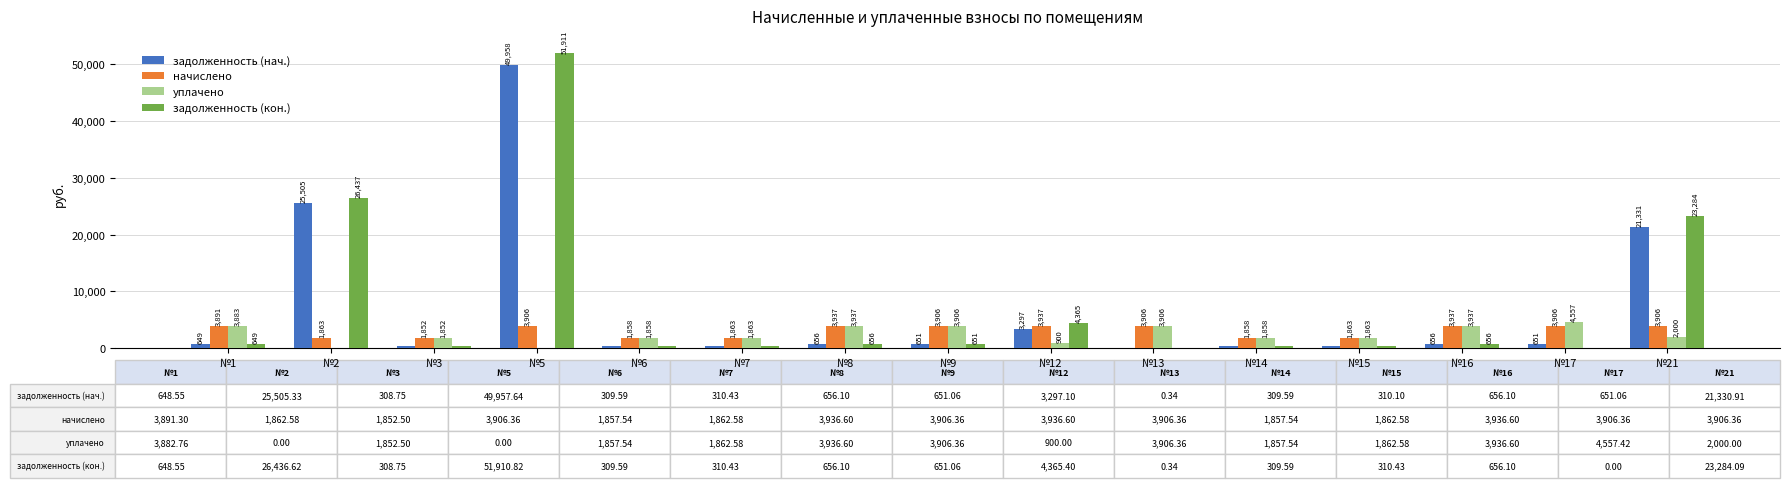

Is the value of задолженность (нач.) at №8 greater than the value of задолженность (кон.) at №6?

Yes